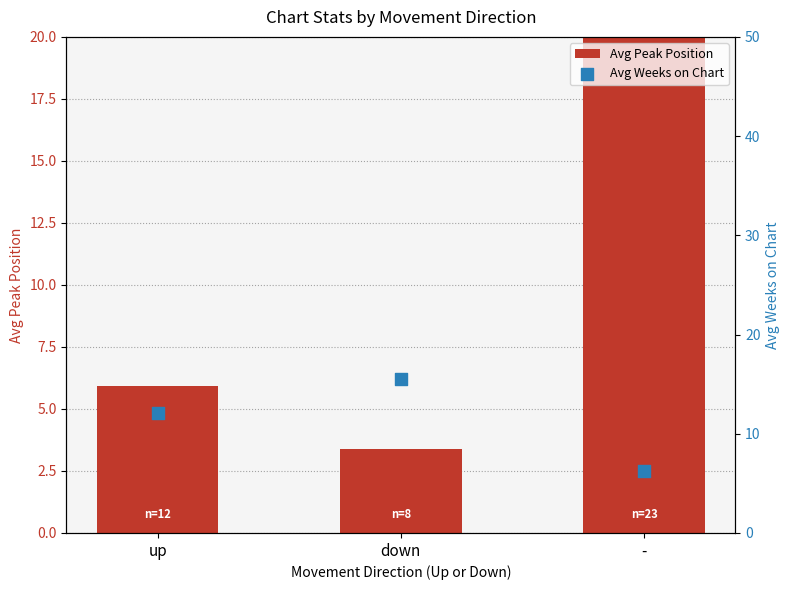

At which category is the sum across all series the highest?

-